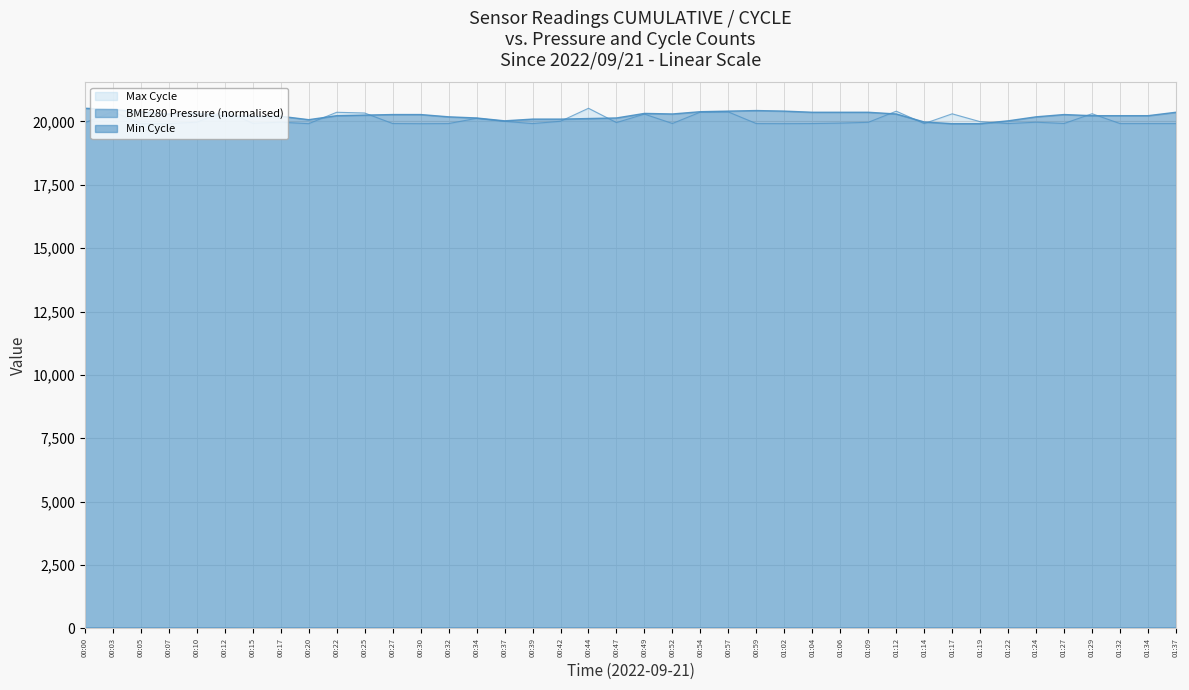

Where is the first local maximum for Max_cycle?

00:03